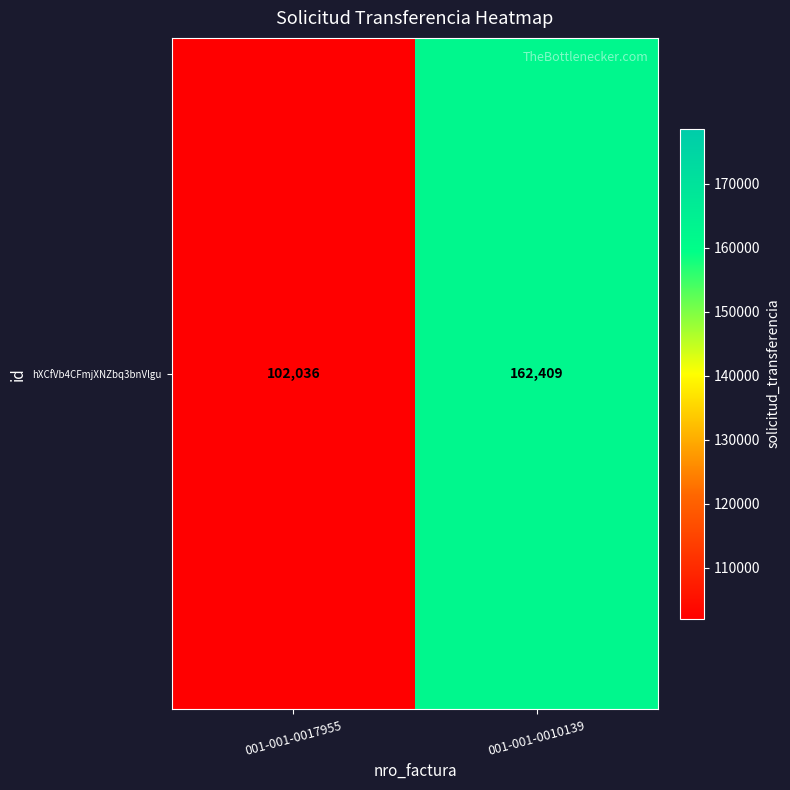

Which category has the highest value across all series?

001-001-0010139